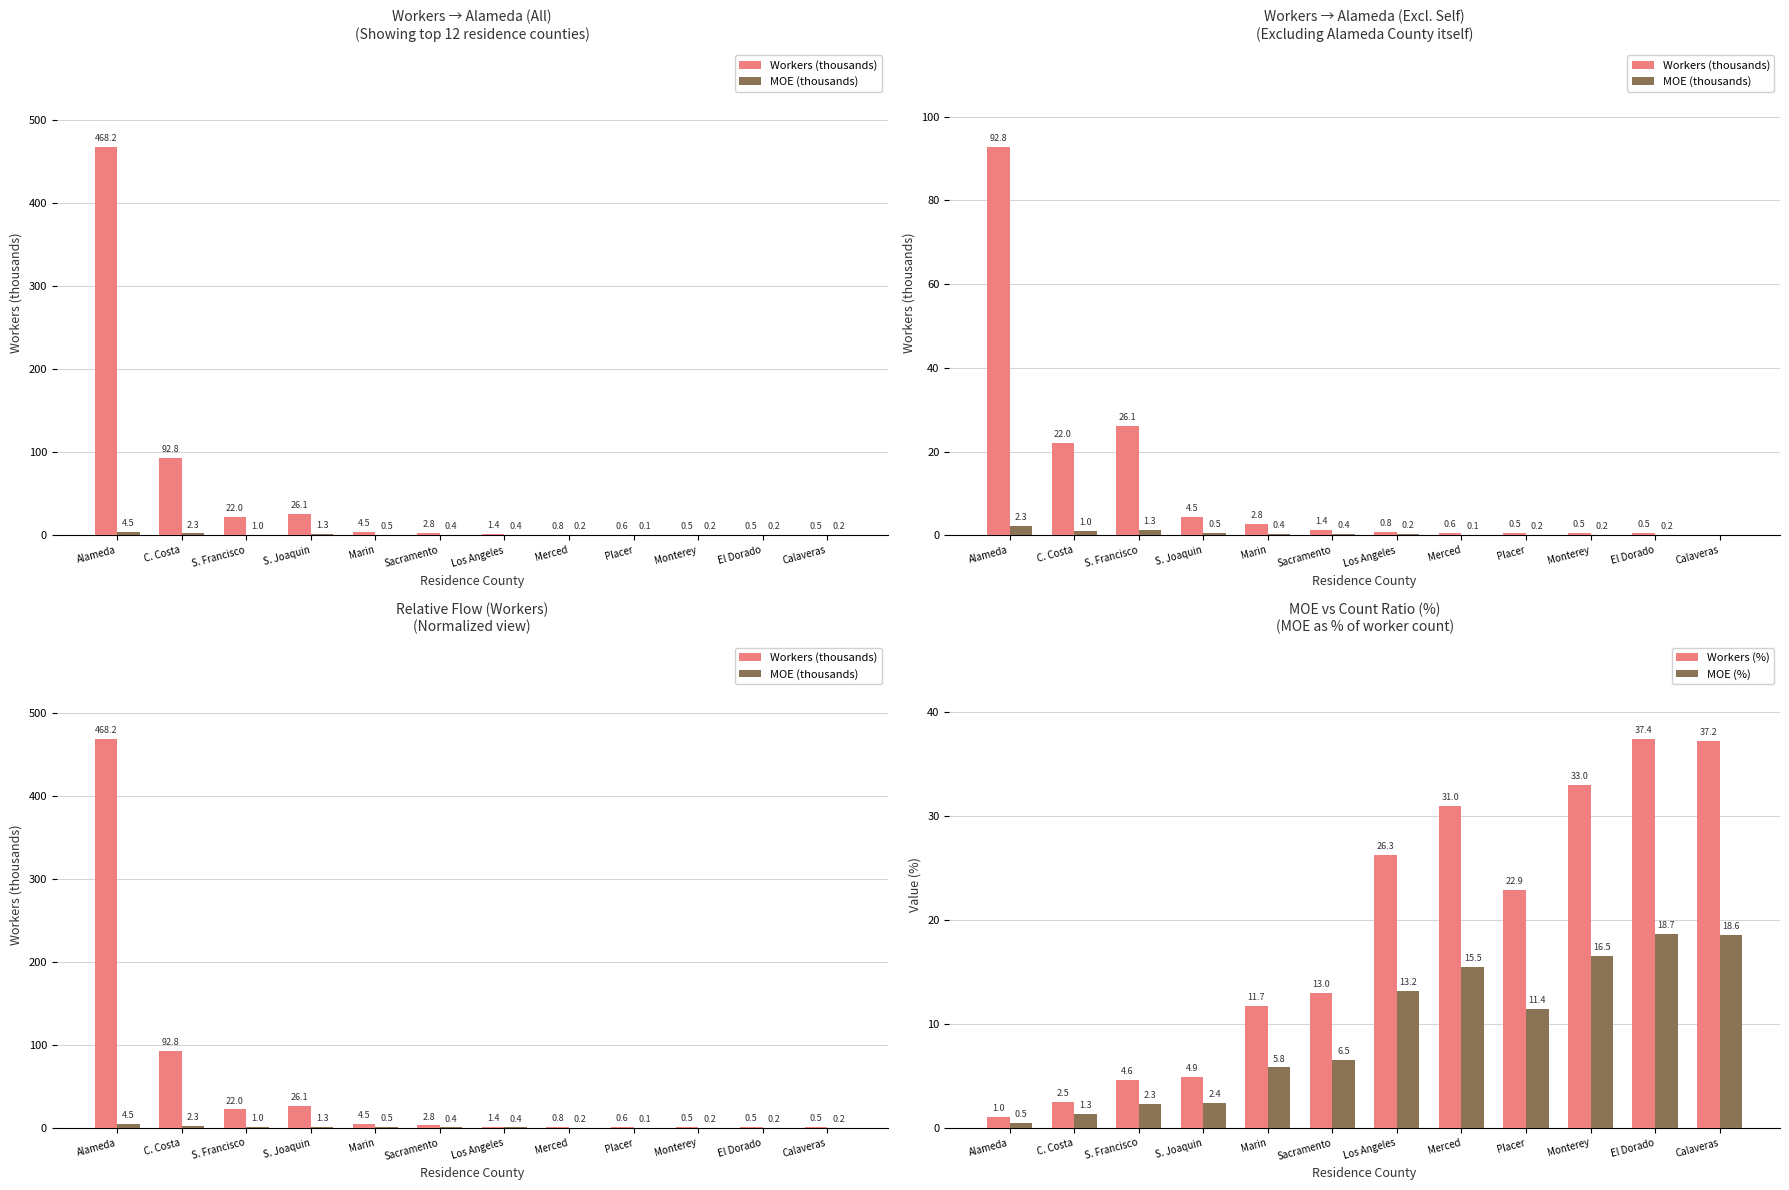

What is the approximate value of Workers (thousands) at Los Angeles?

1.4